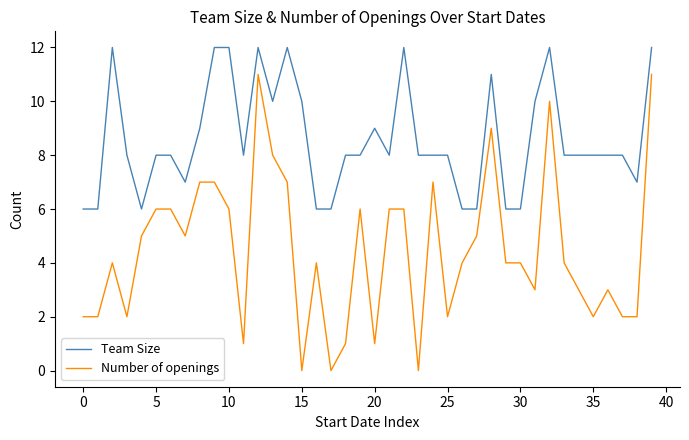

How many lines are shown in the chart?

2